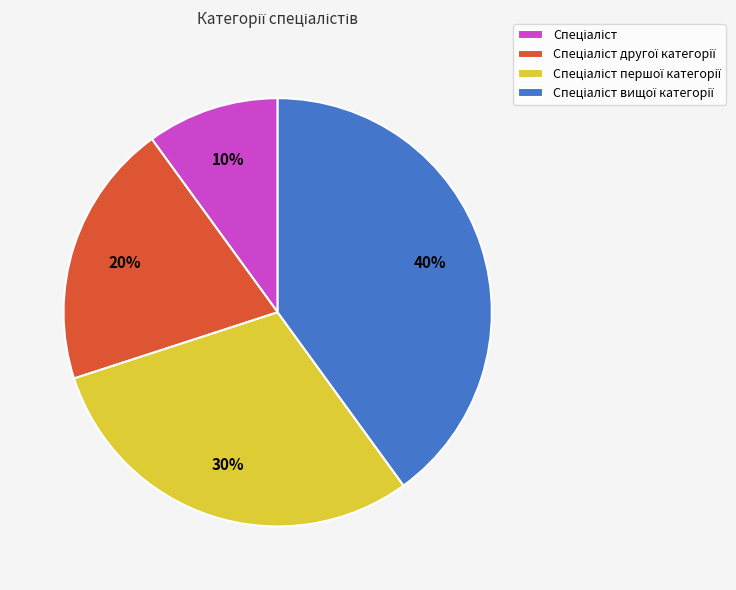

Is there any slice that represents more than half of the pie?

No